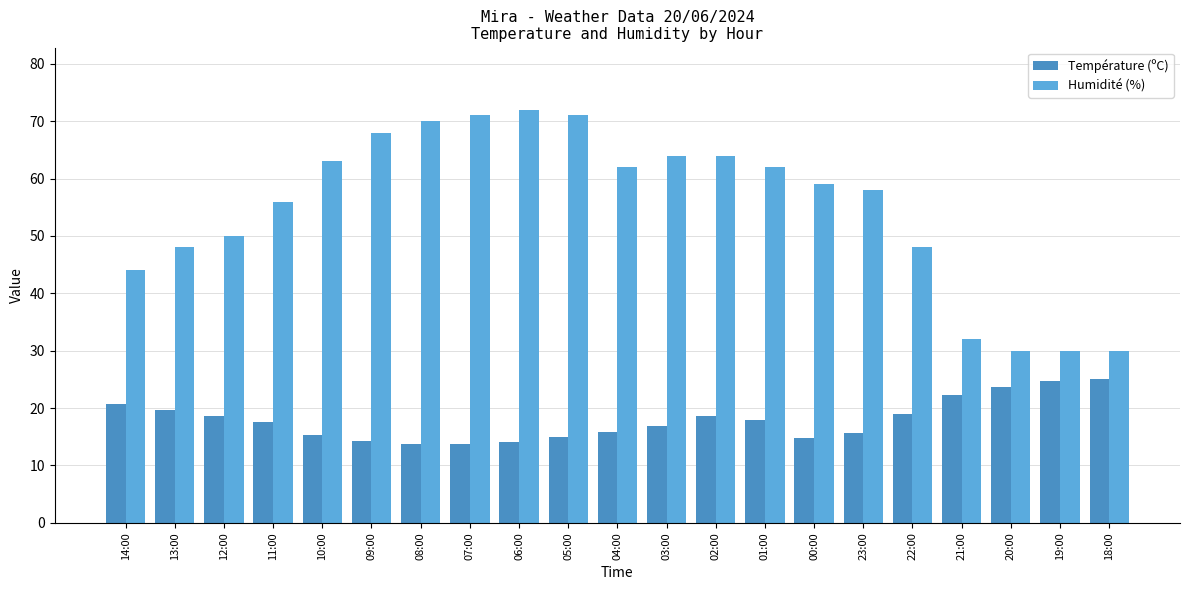

List the series in order of their peak value, lowest first.

Température (ºC), Humidité (%)